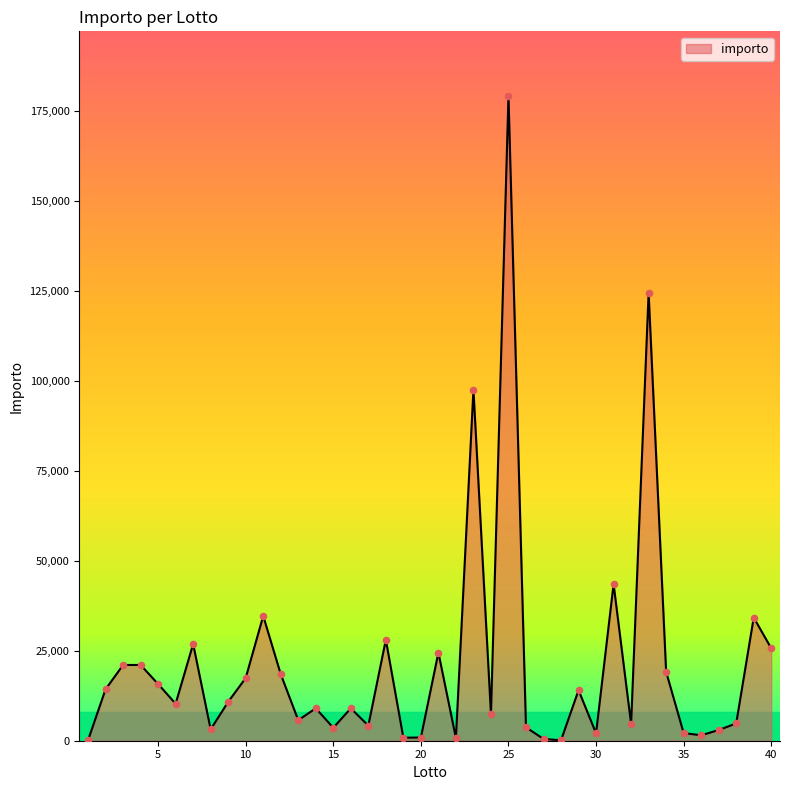

What is the difference between the maximum and minimum values?

178978.5